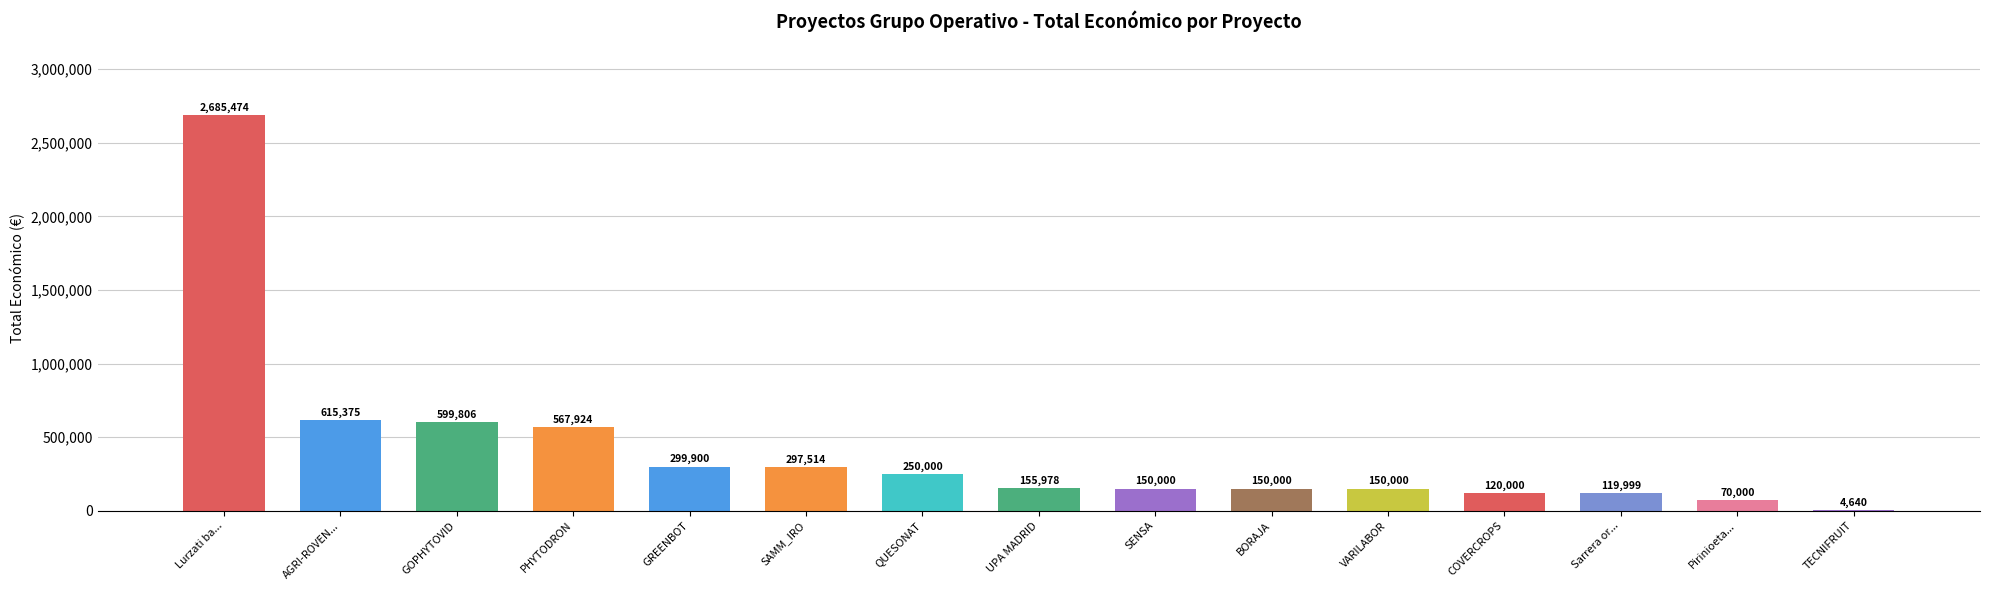

Which category has the highest value across all series?

Lurzati ba...